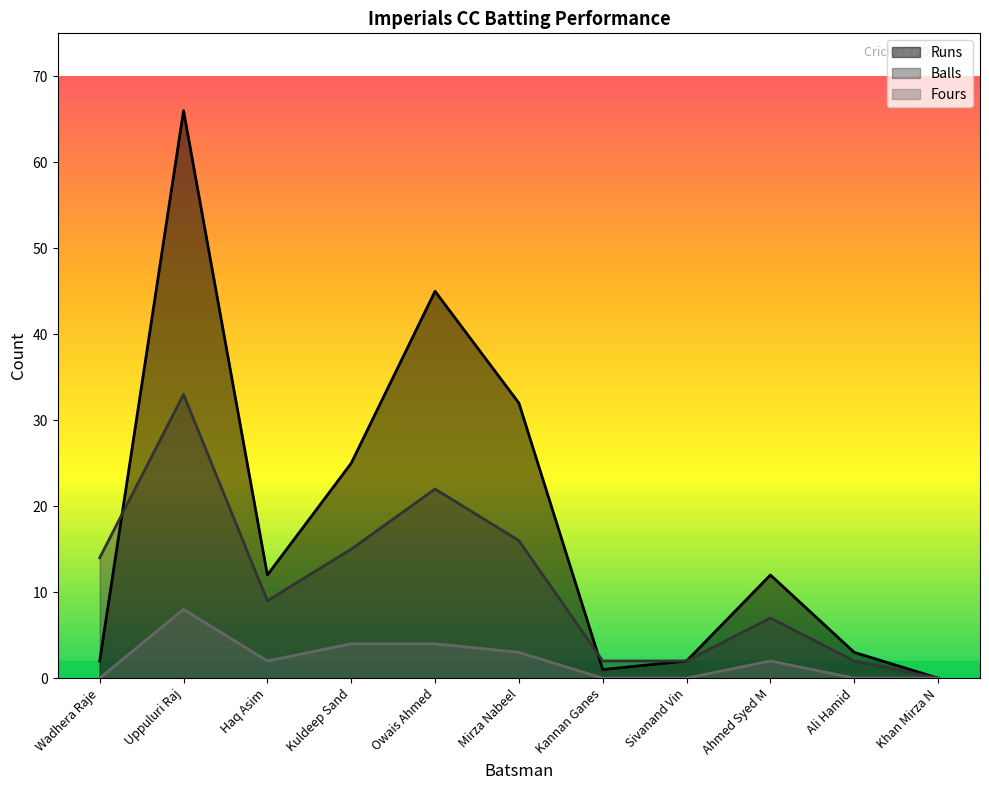

Rank the series at Haq Asim from lowest to highest value.

Fours, Balls, Runs